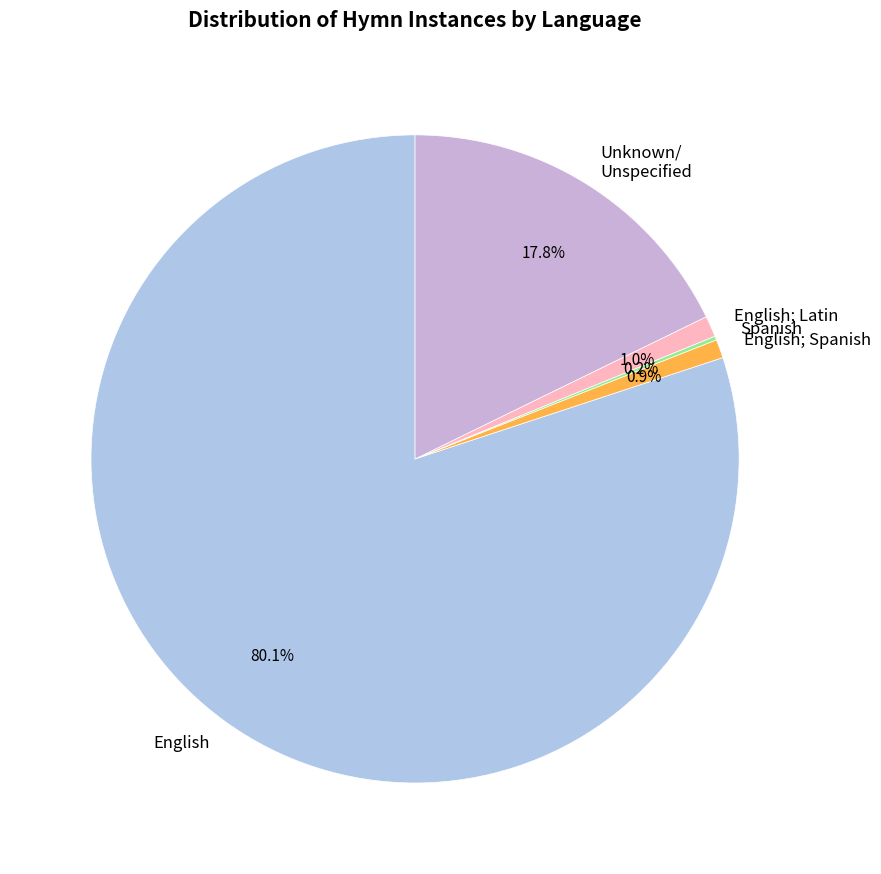

What is the largest slice in the pie chart?

English